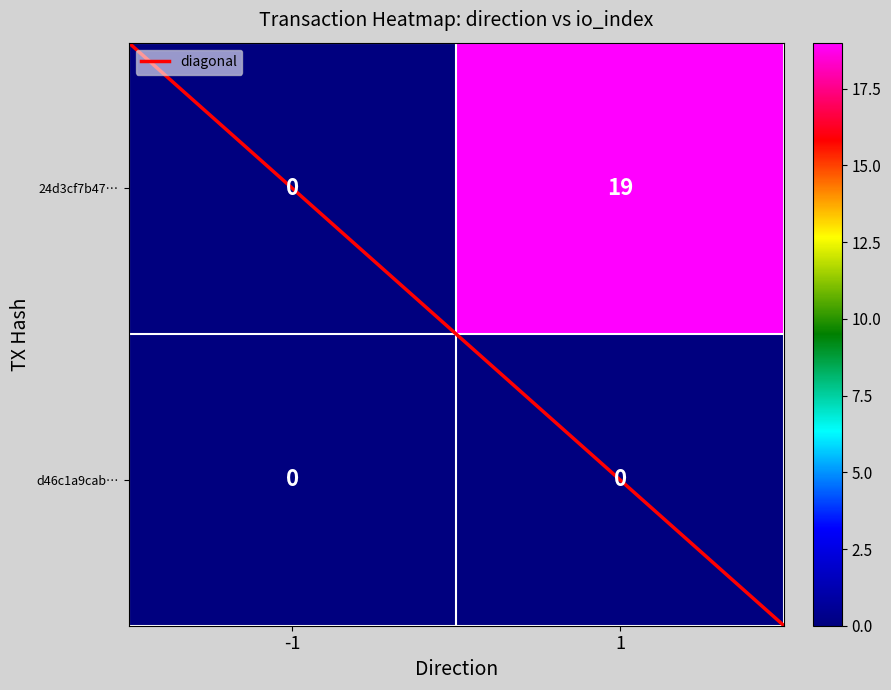

What is the maximum value shown in the chart?

19